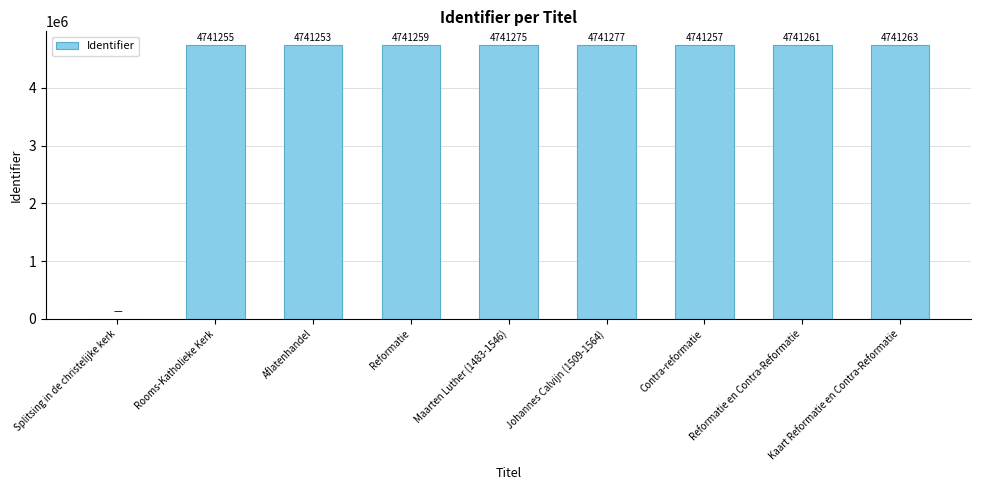

What is the greatest value displayed?

4741277